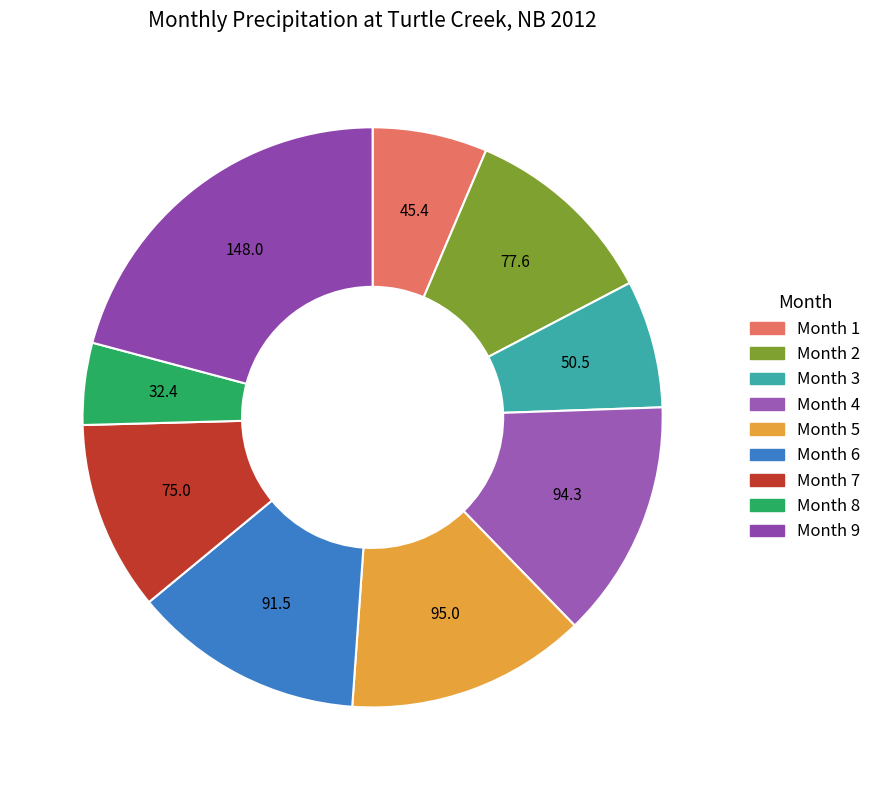

Which slice is the smallest?

8